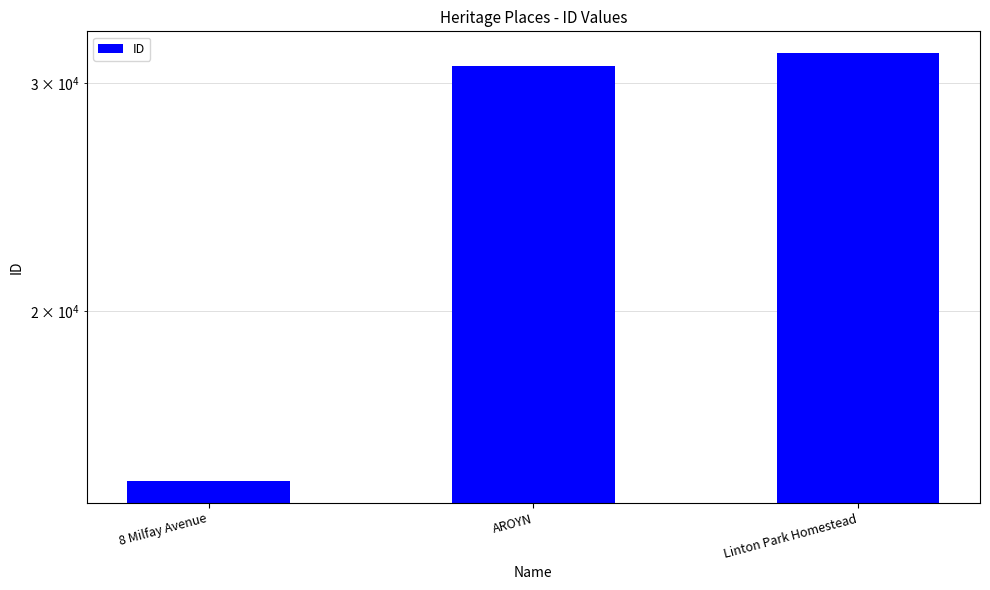

Is it true that the value at AROYN is 30929?

True